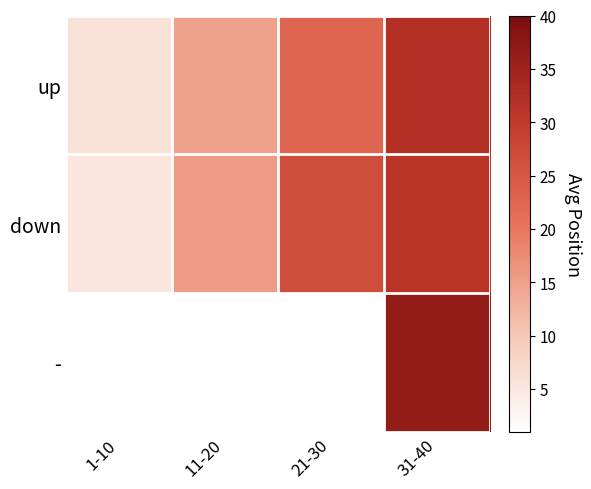

At which category does the chart reach its minimum across all series?

1-10